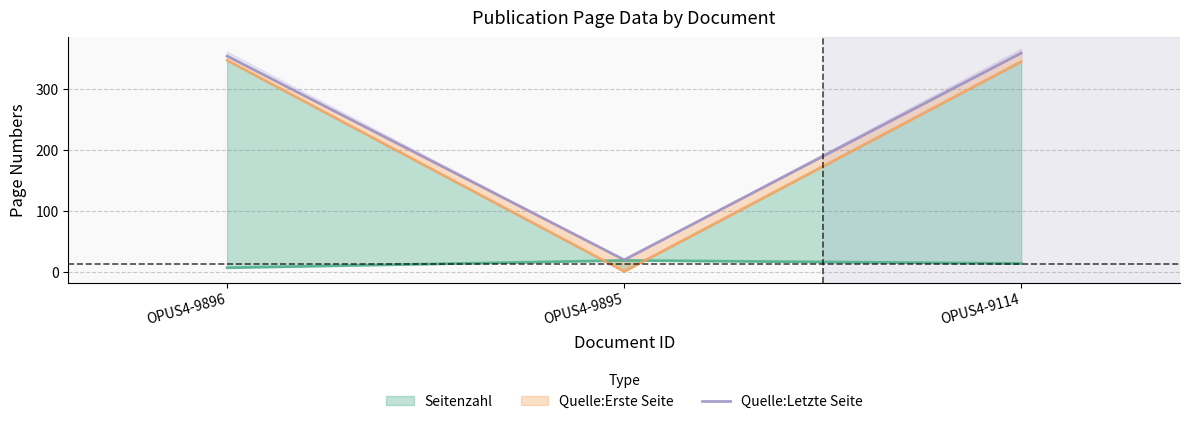

List the labels in order of value, smallest first.

OPUS4-9895, OPUS4-9896, OPUS4-9114